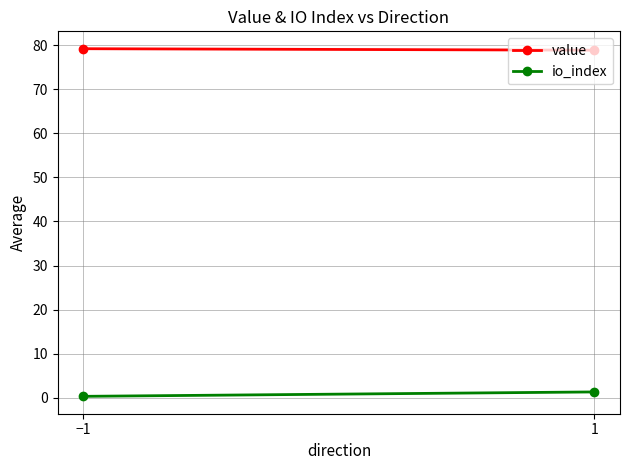

Is it true that value equals 32.2 at 1?

False